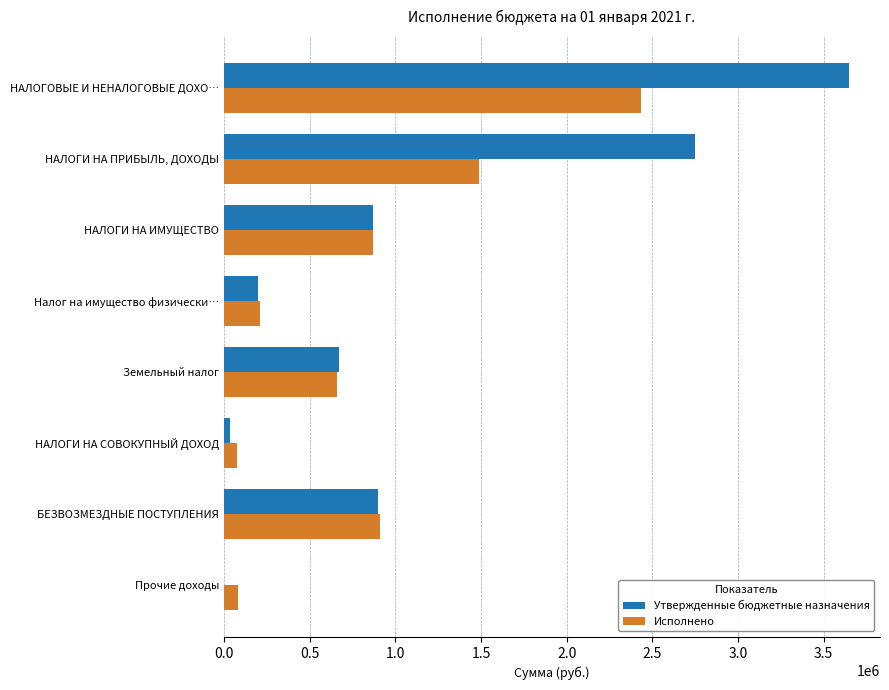

What is the sum of all Утвержденные бюджетные назначения values?

9061000.0